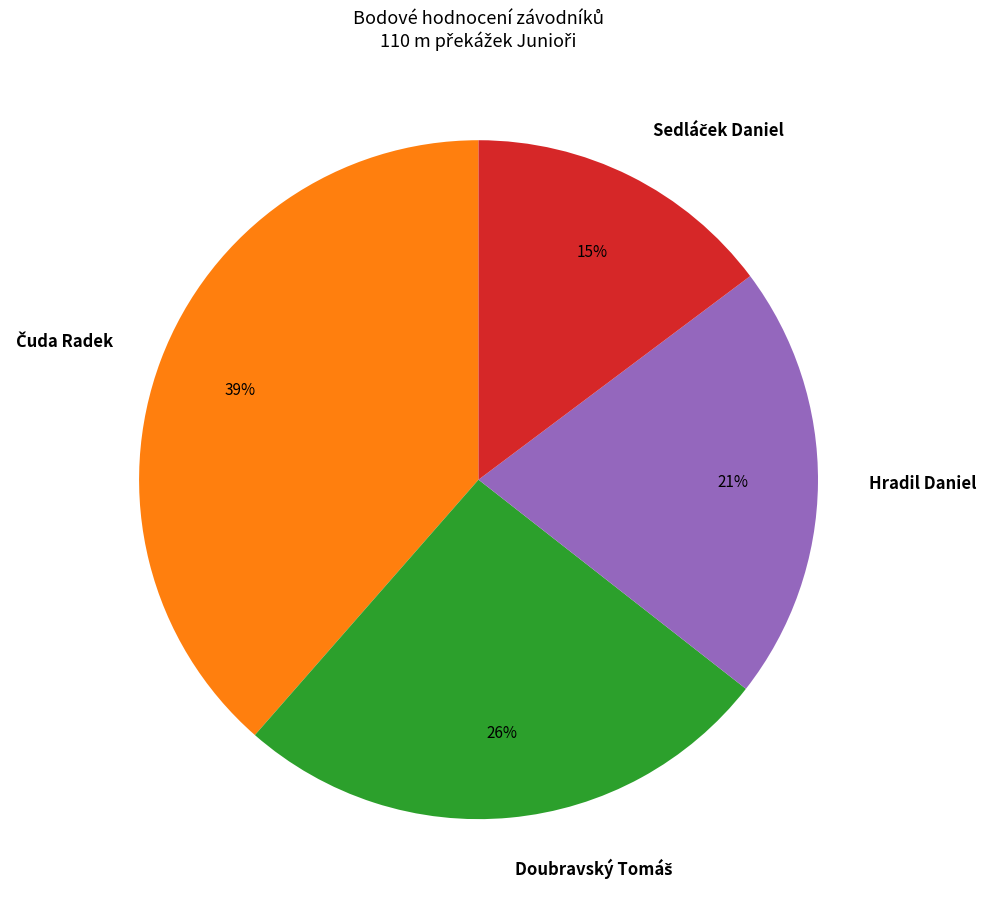

To the nearest percent, what is the average slice percentage?

25%